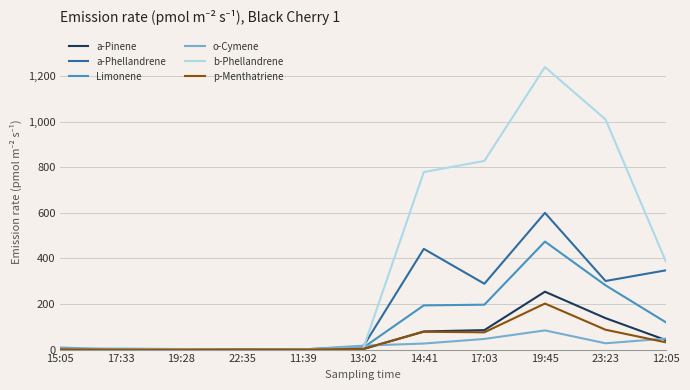

What is the maximum value for Limonene?

474.0